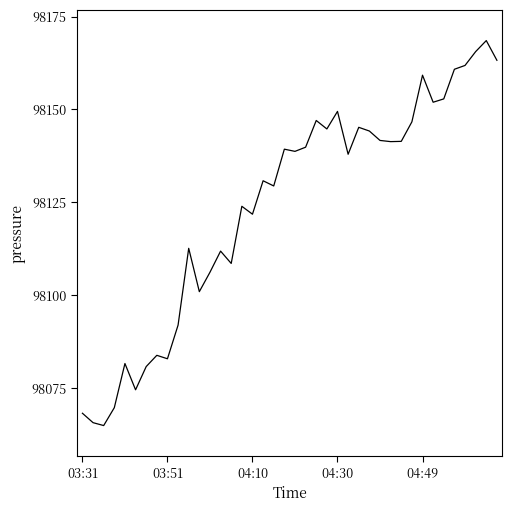

What is the minimum value shown in the chart?

98064.9